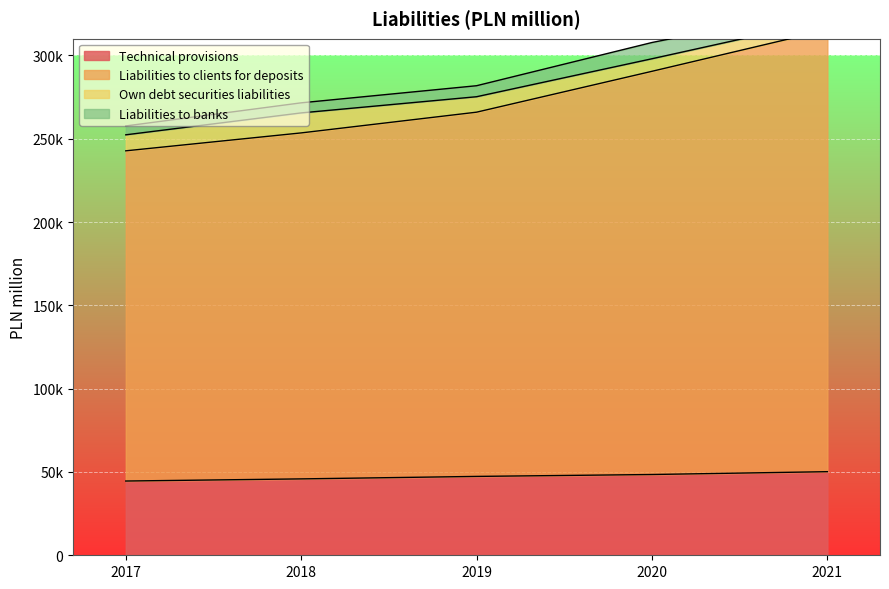

What is the difference between the maximum and minimum values in the Technical provisions series?

5615